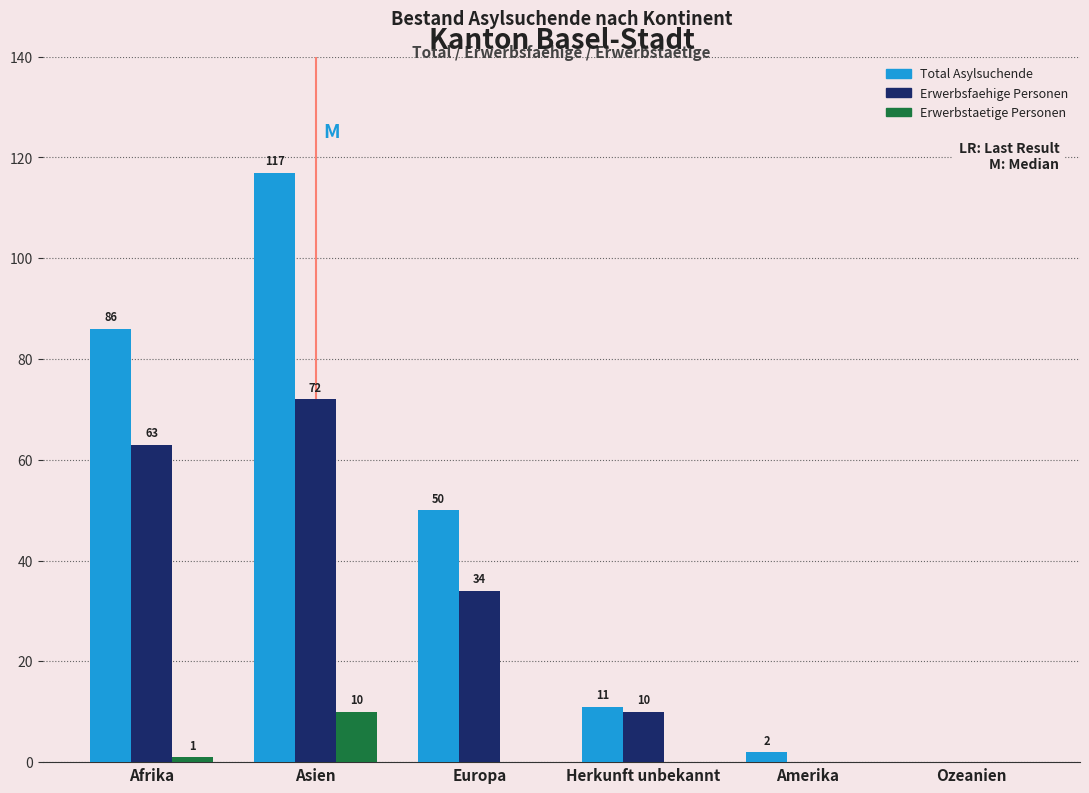

Reading left to right, list all the values displayed in this chart.

Total Asylsuchende: Afrika=86	Asien=117	Europa=50	Herkunft unbekannt=11	Amerika=2	Ozeanien=0
Erwerbsfaehige Personen: Afrika=63	Asien=72	Europa=34	Herkunft unbekannt=10	Amerika=0	Ozeanien=0
Erwerbstaetige Personen: Afrika=1	Asien=10	Europa=0	Herkunft unbekannt=0	Amerika=0	Ozeanien=0